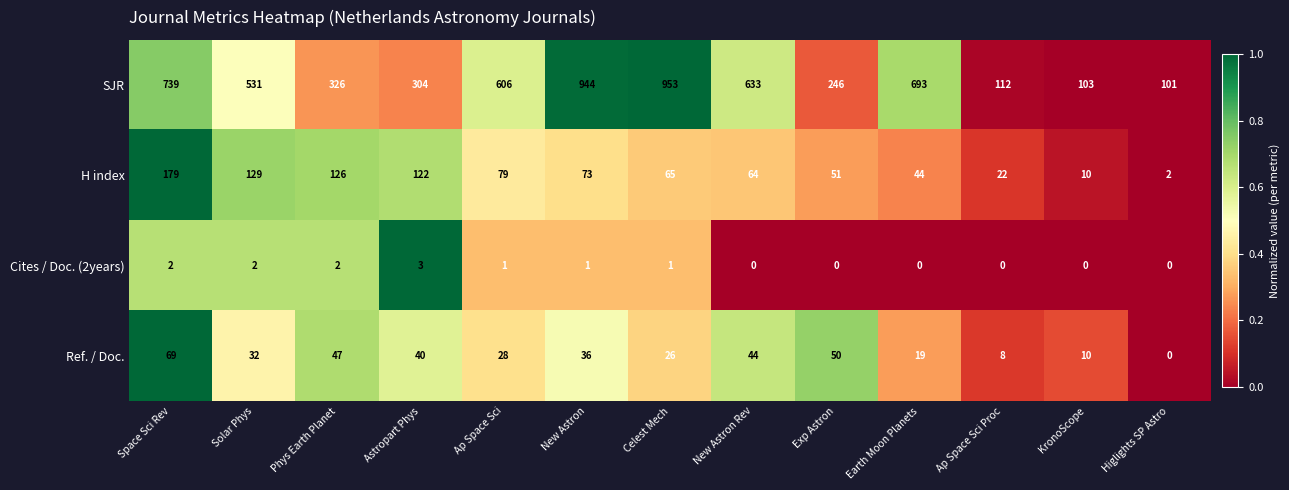

At which label does H index first exceed 65?

Space Sci Rev